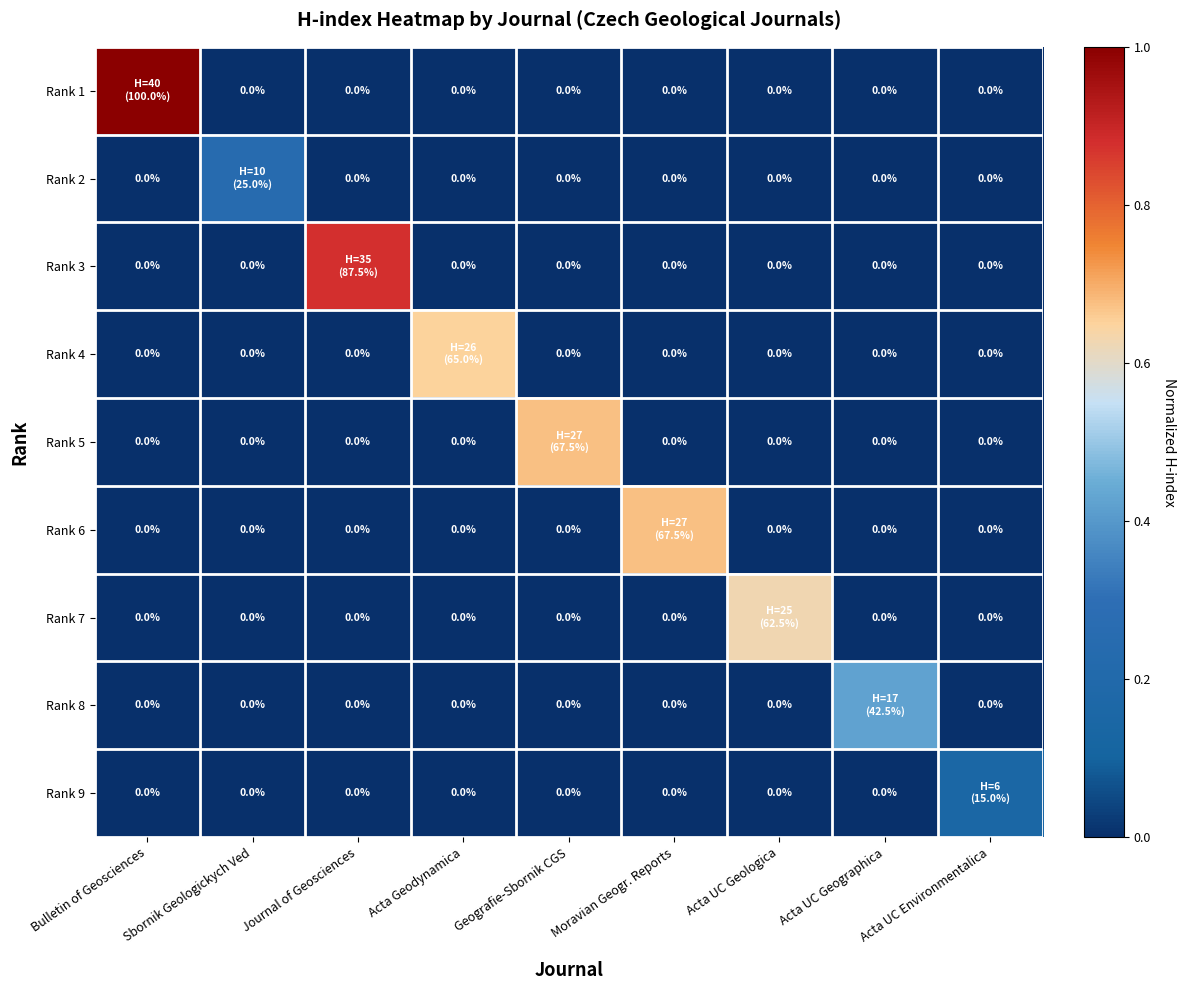

At how many categories does at least one series exceed 0?

9